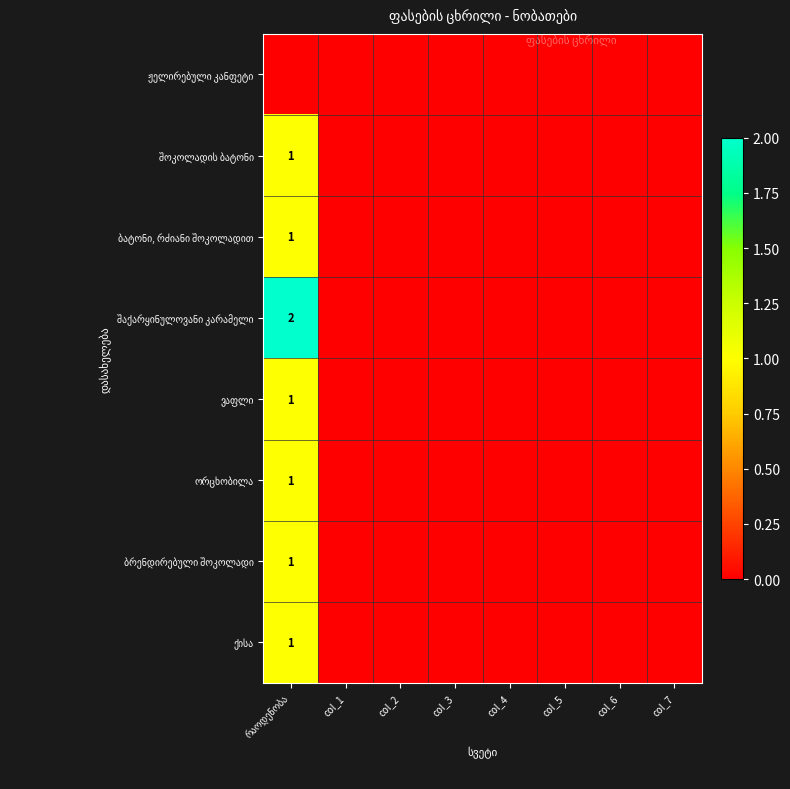

List the labels in order of ჟელირებული კანფეტი value, smallest first.

რაოდენობა, col_1, col_2, col_3, col_4, col_5, col_6, col_7